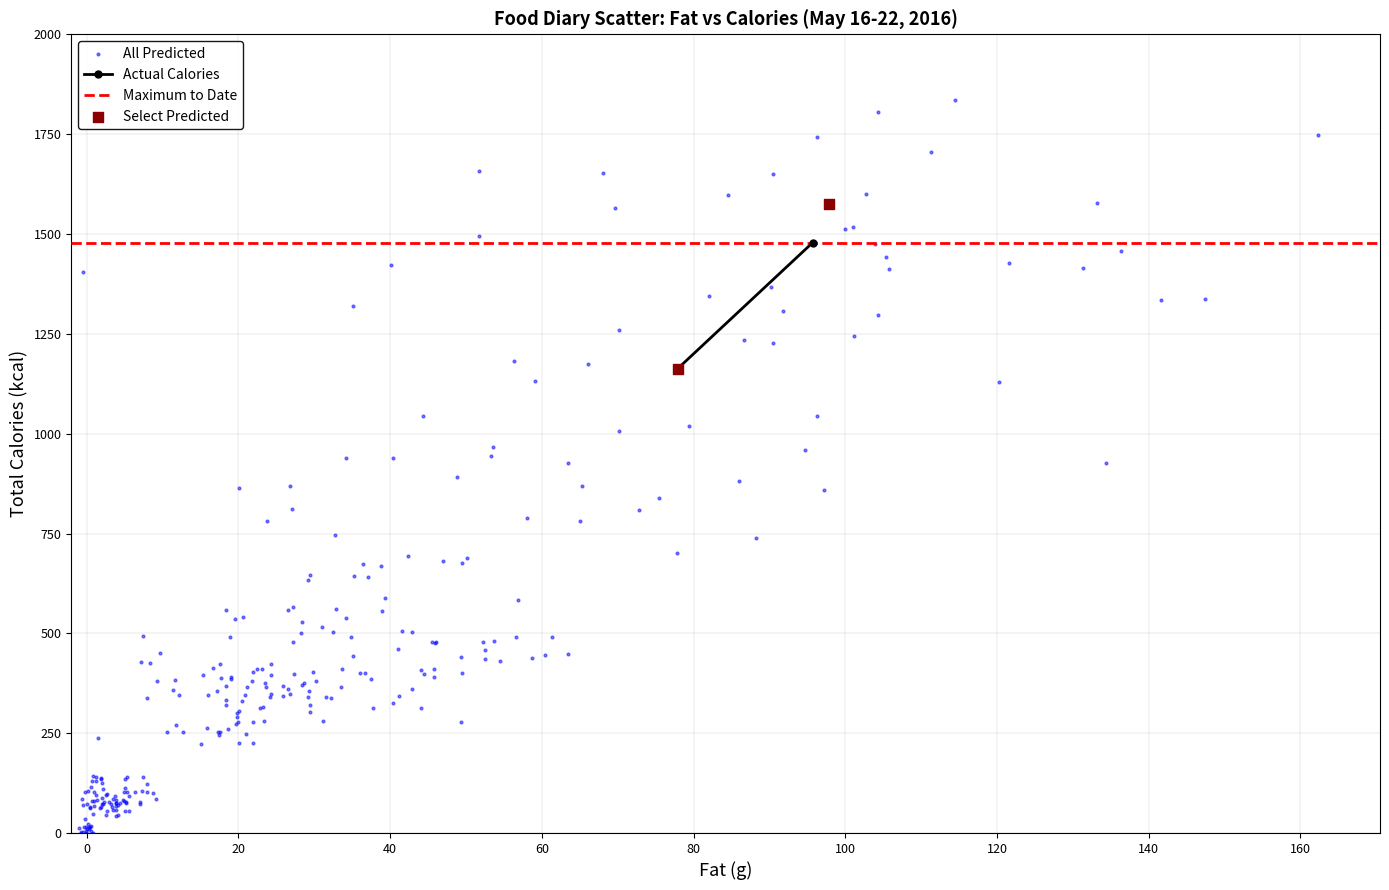

Which series reaches the minimum Y coordinate?

All Predicted